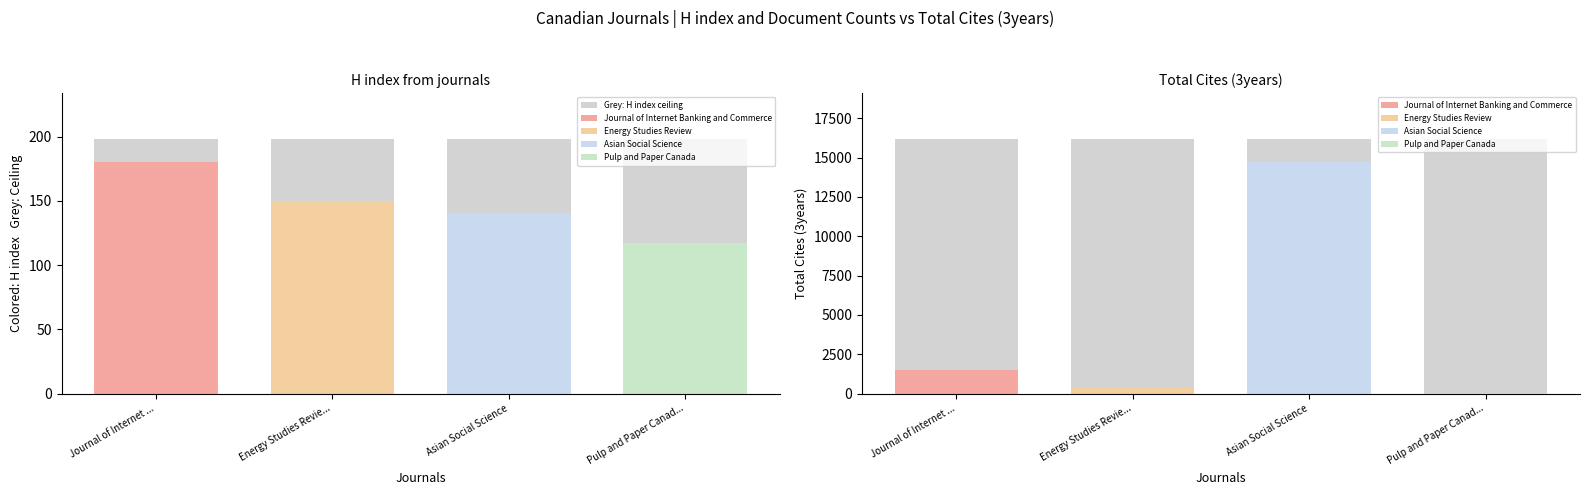

Is the value of Total Cites (3years) at Asian Social Science greater than the value of H index at Pulp and Paper Canada?

Yes